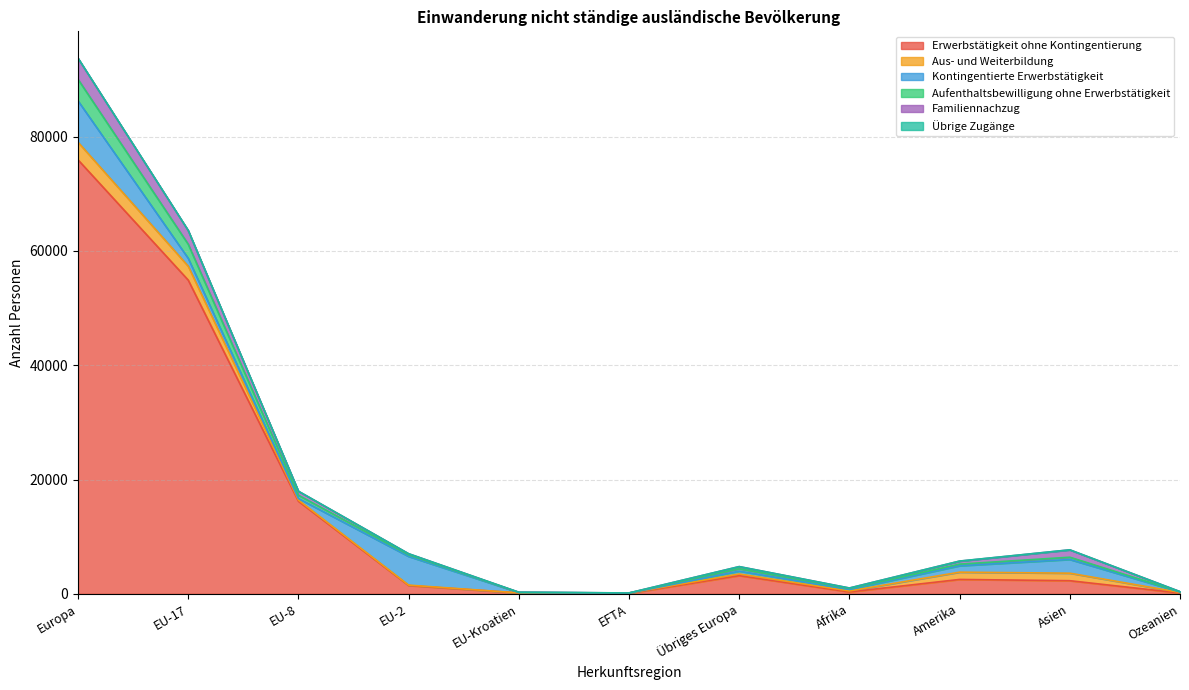

What are all the series names shown in the legend?

Erwerbstätigkeit ohne Kontingentierung, Aus- und Weiterbildung, Kontingentierte Erwerbstätigkeit, Aufenthaltsbewilligung ohne Erwerbstätigkeit, Familiennachzug, Übrige Zugänge